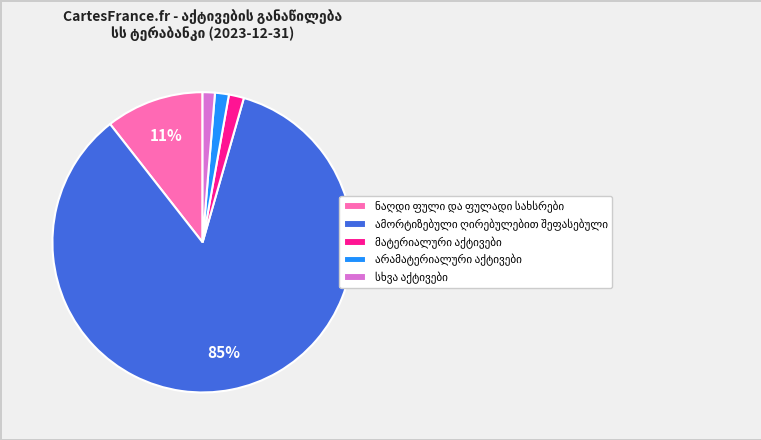

Is there any slice that represents more than half of the pie?

Yes